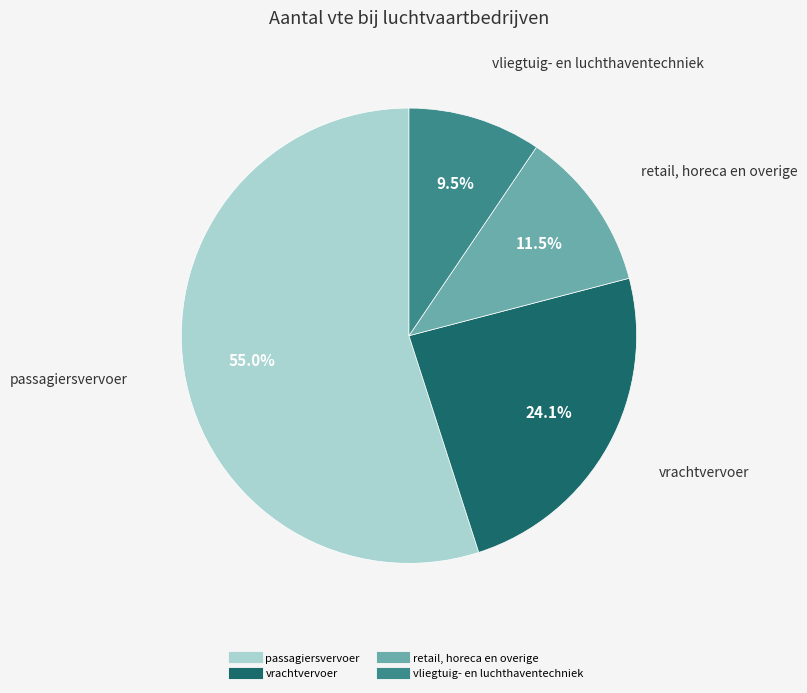

Does vliegtuig- en luchthaventechniek account for over 50% of the chart?

No